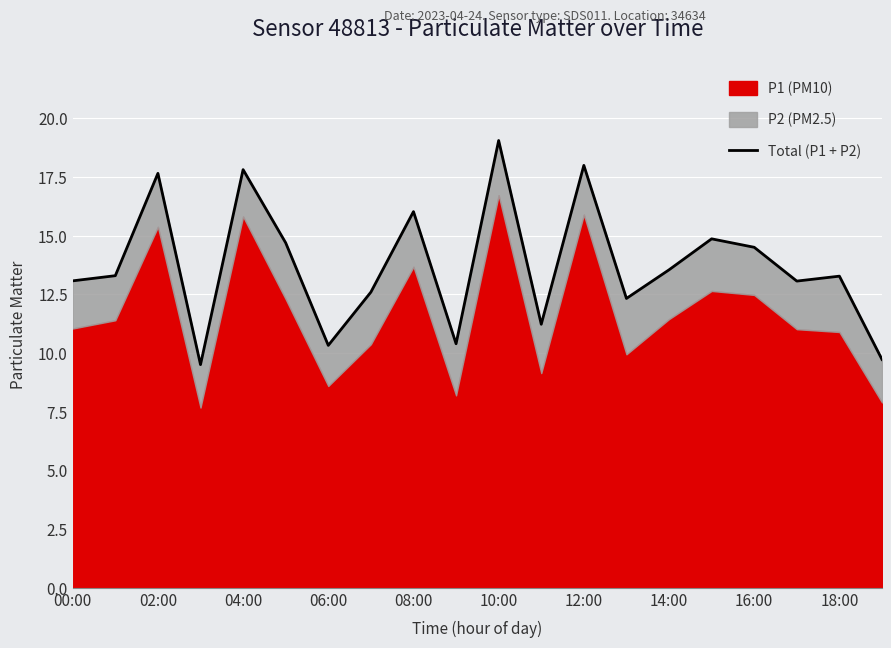

True or false: the data has more than 0 interior local peaks.

True